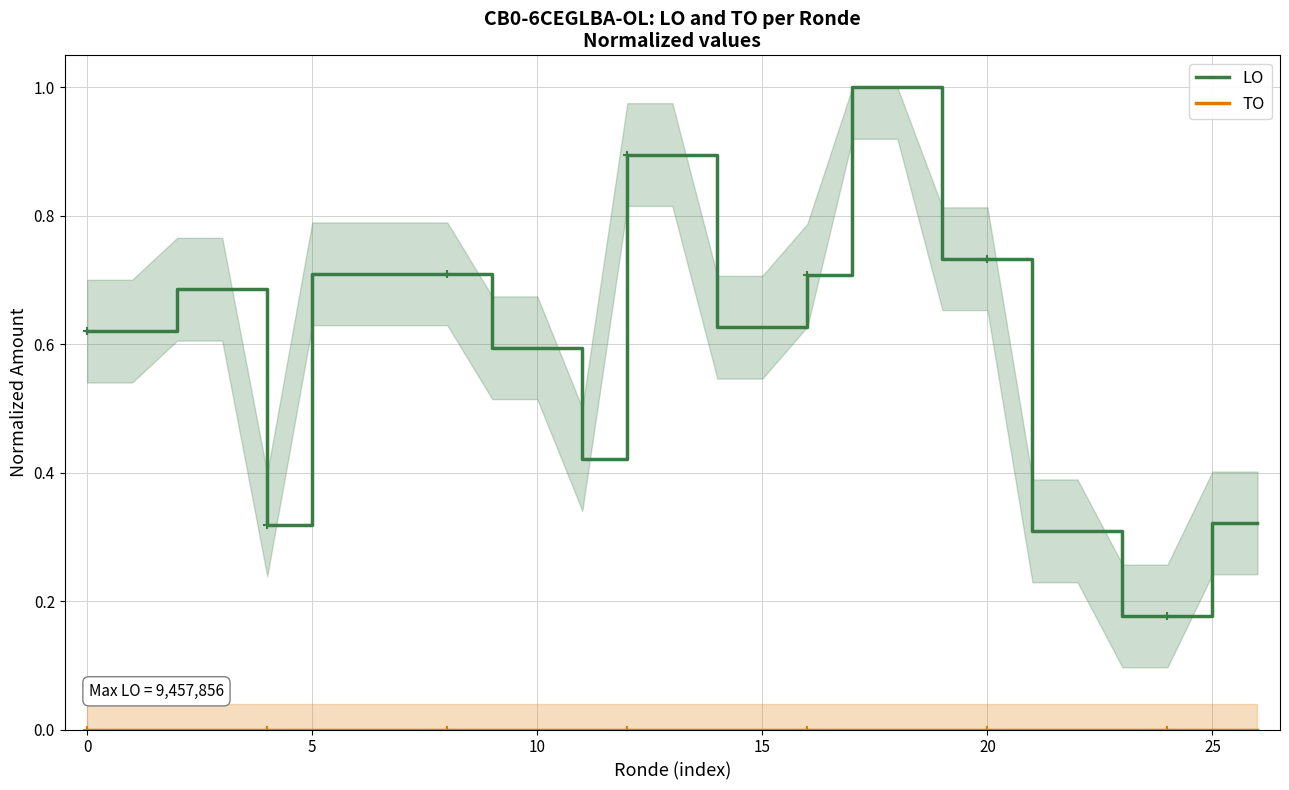

True or false: LO and TO intersect in this chart.

False